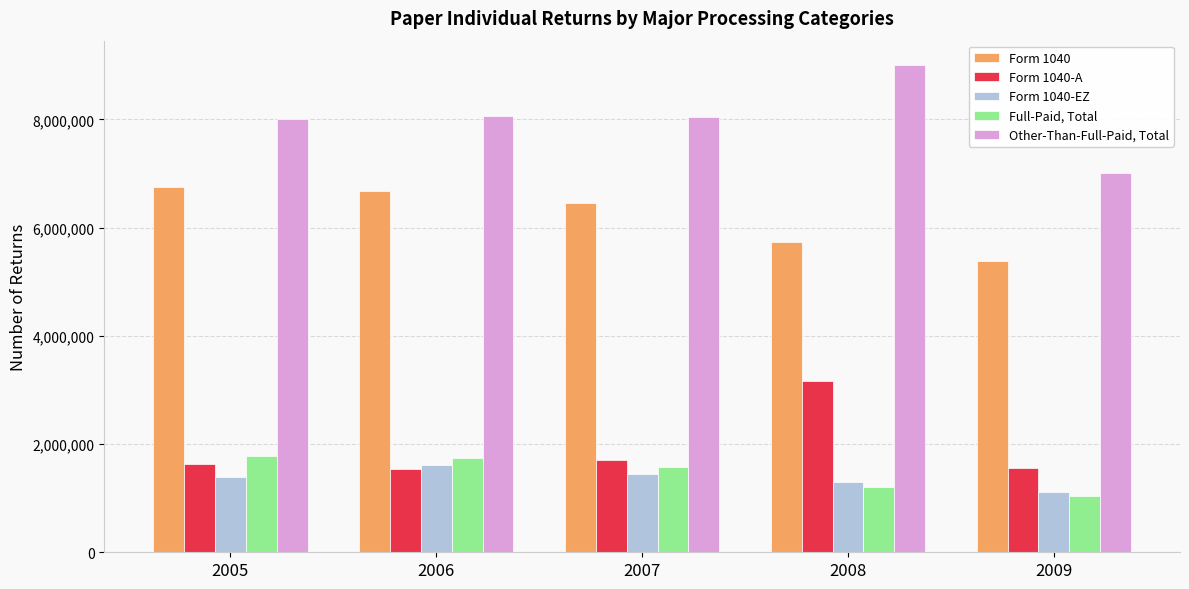

What is the lowest value of the Form 1040 series?

5378400